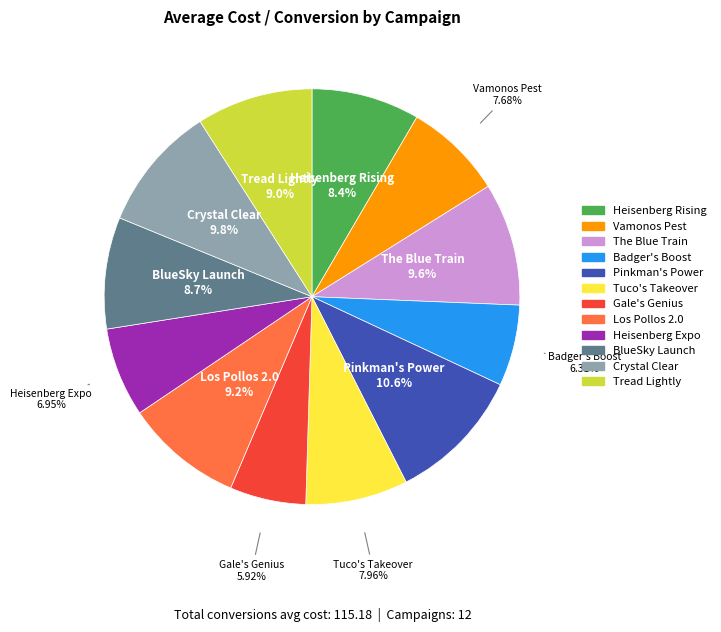

Which slice is the largest?

Pinkman's Power